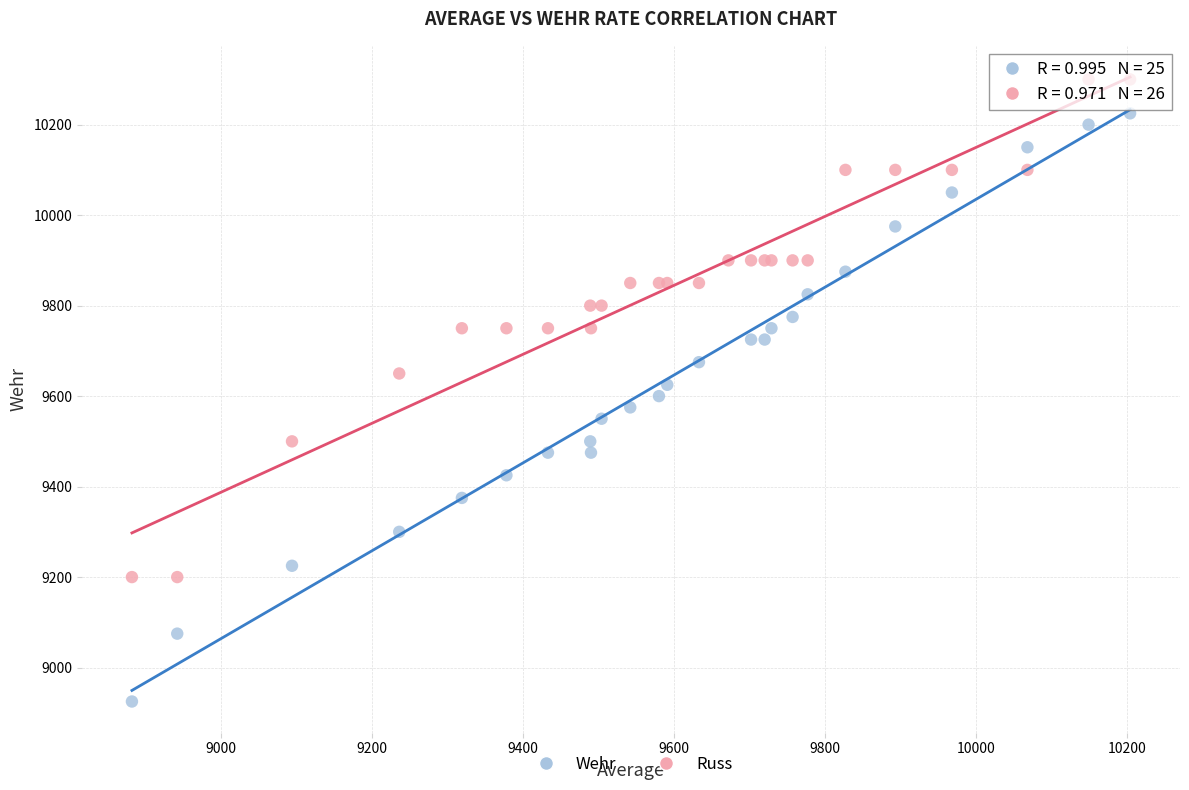

Which series reaches the minimum Y coordinate?

Wehr